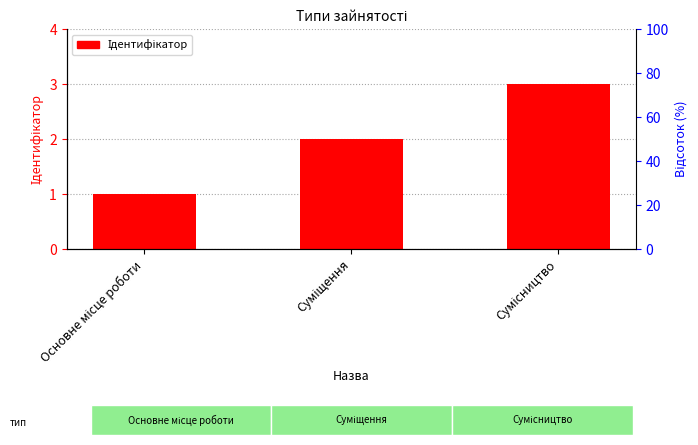

What position from the left is Суміщення?

2